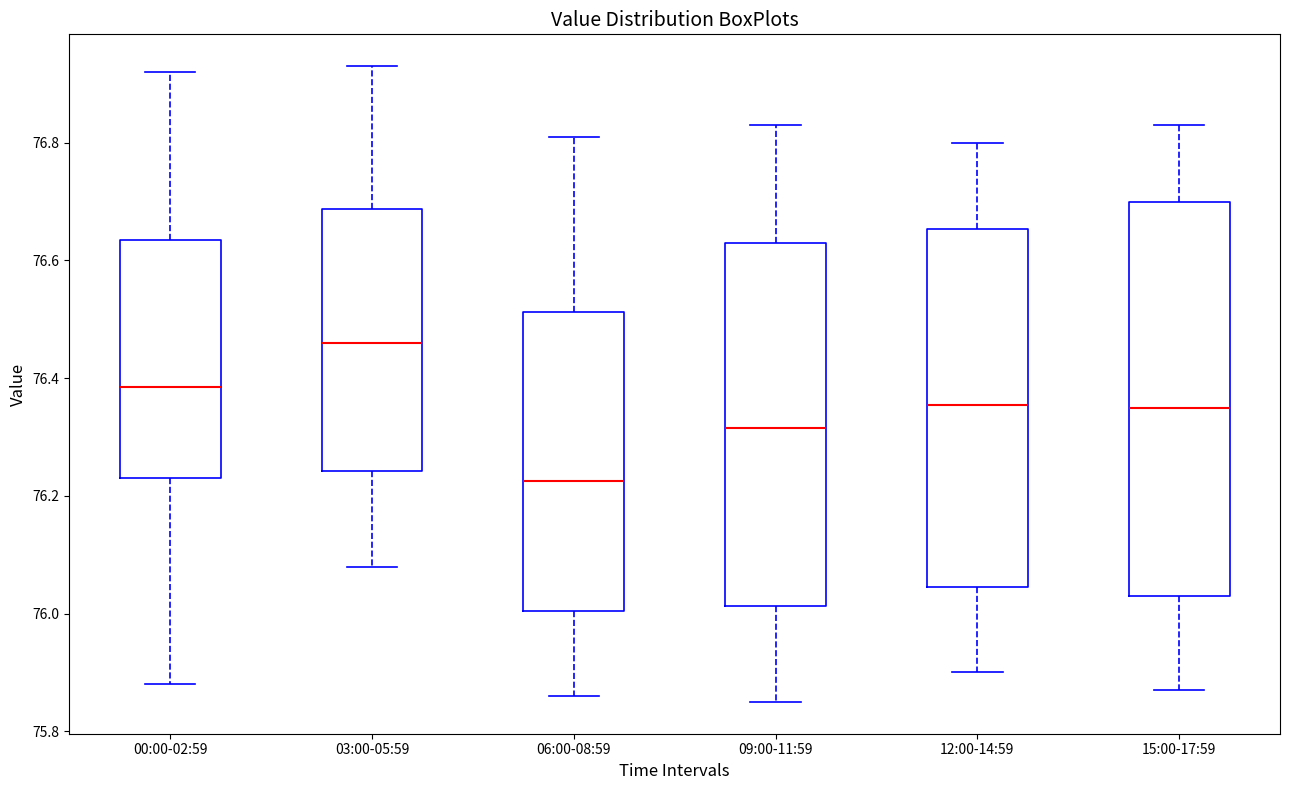

Which box is the tallest, from its lower edge to its upper edge?

15:00-17:59